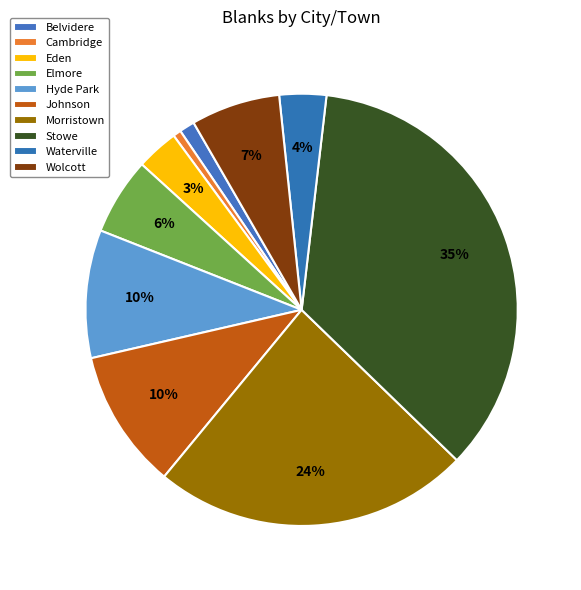

How many segments does this pie chart have?

10